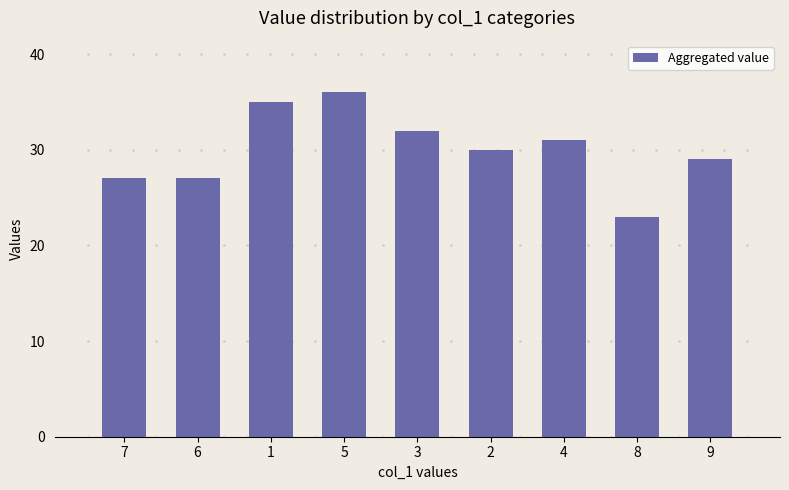

Read the value at 1, to the nearest 10.

40